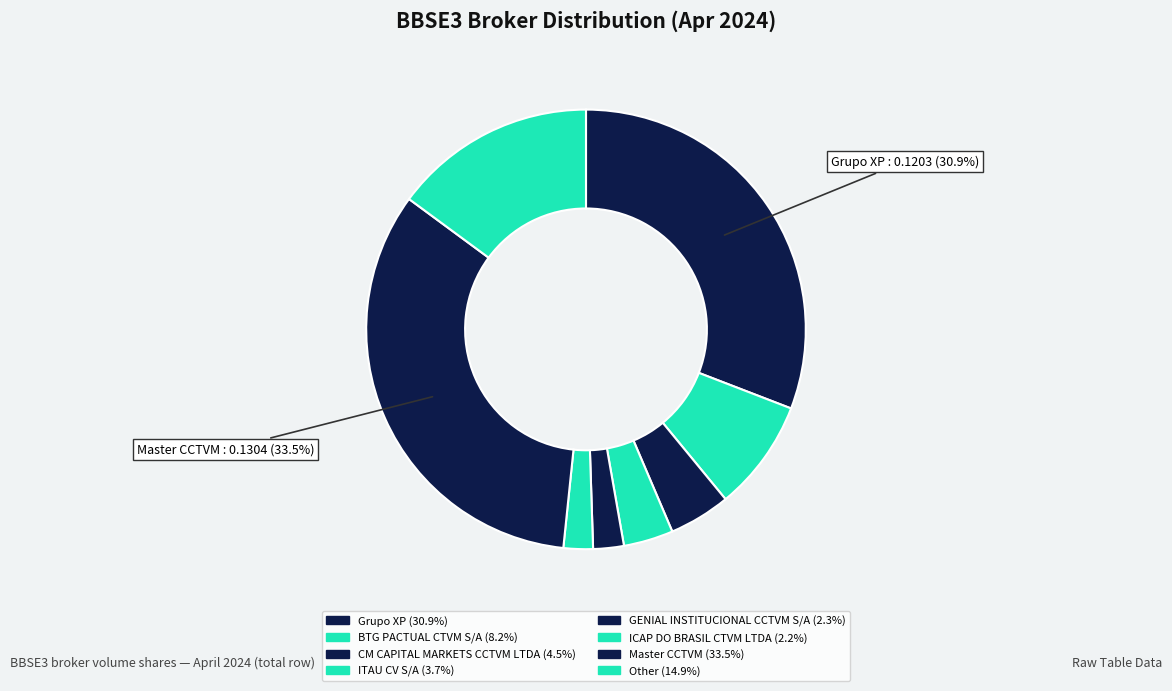

How many slices are in this pie chart?

8